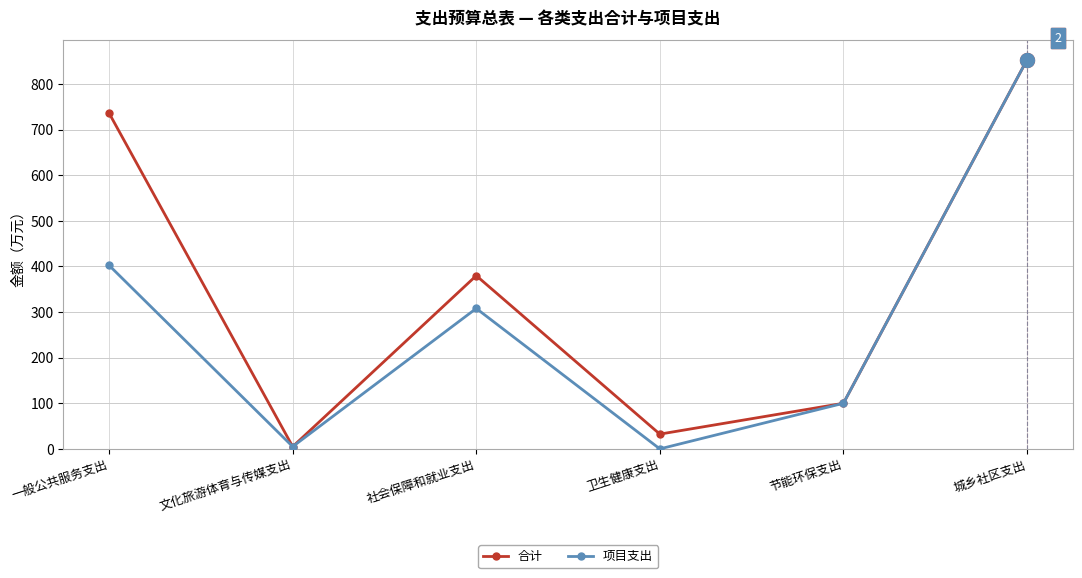

Reading left to right, what are all the values shown in this chart?

合计: 736.1	5.0	379.9	32.4	100.0	853.0
项目支出: 402.4	5.0	308.0	0.0	100.0	853.0